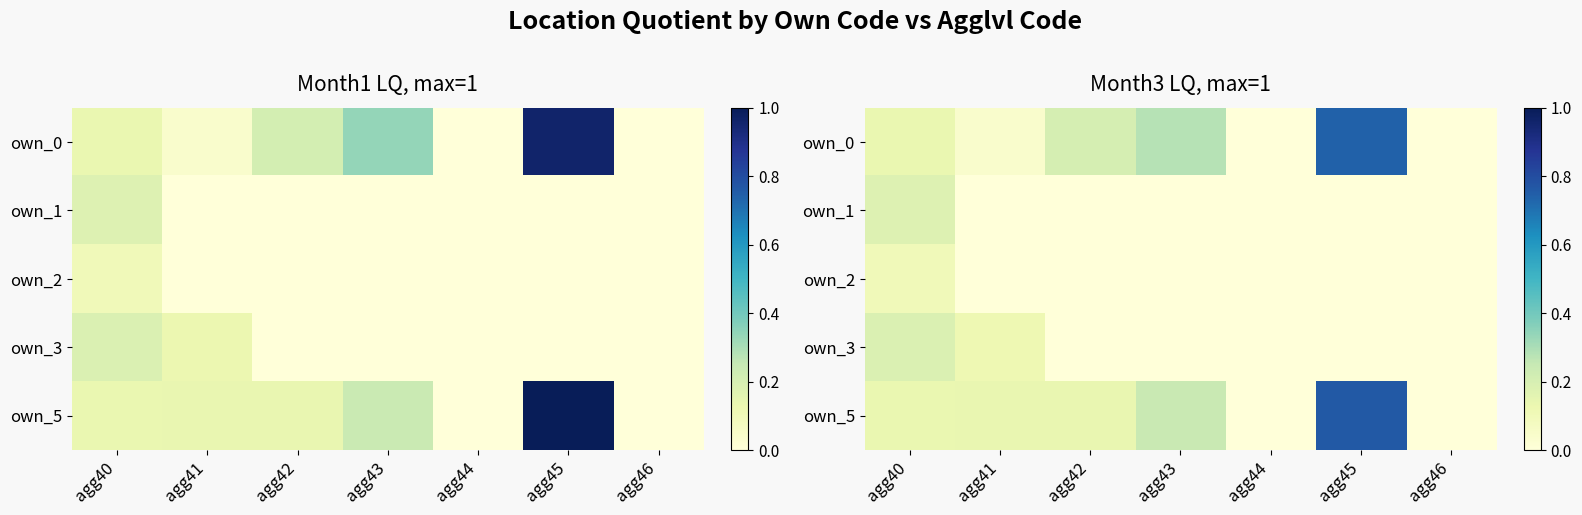

At which label is own_2 closest to 0?

agg41